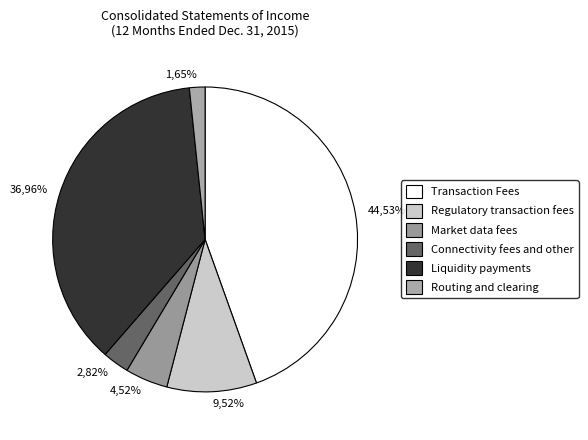

How many slices are in this pie chart?

6